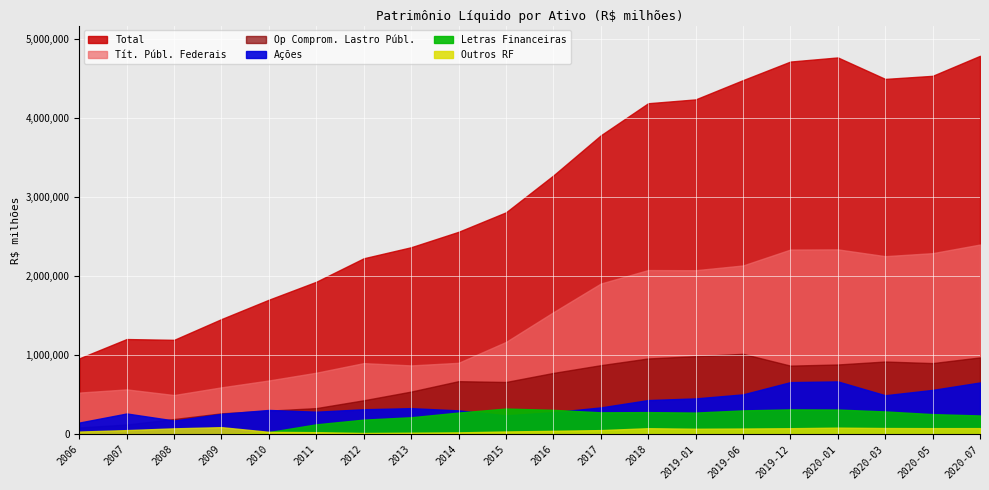

True or false: Total and Letras Financeiras cross at least once.

False